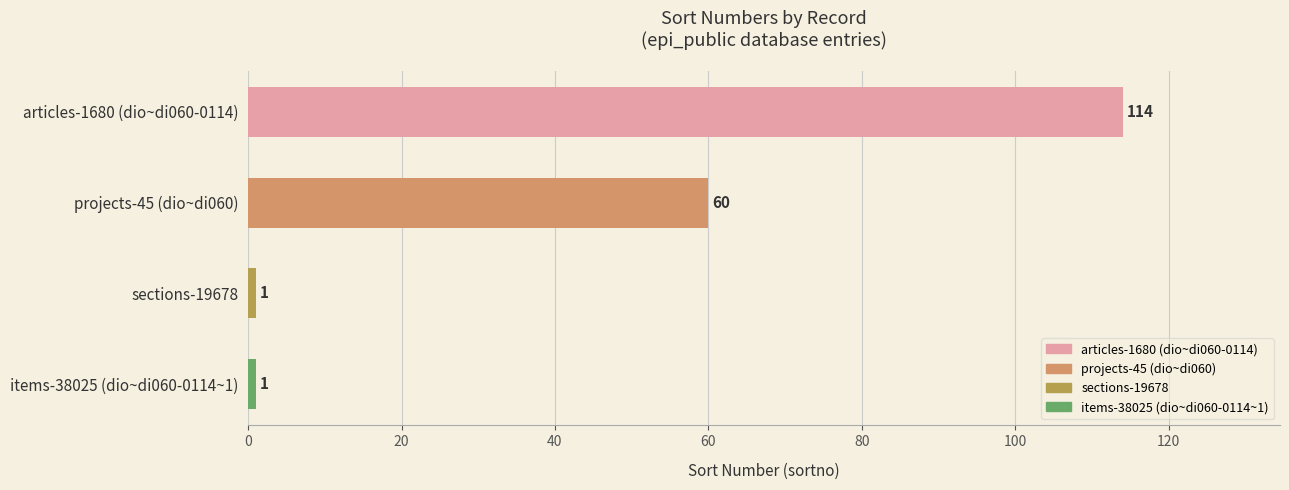

Count the number of data series in this chart.

1